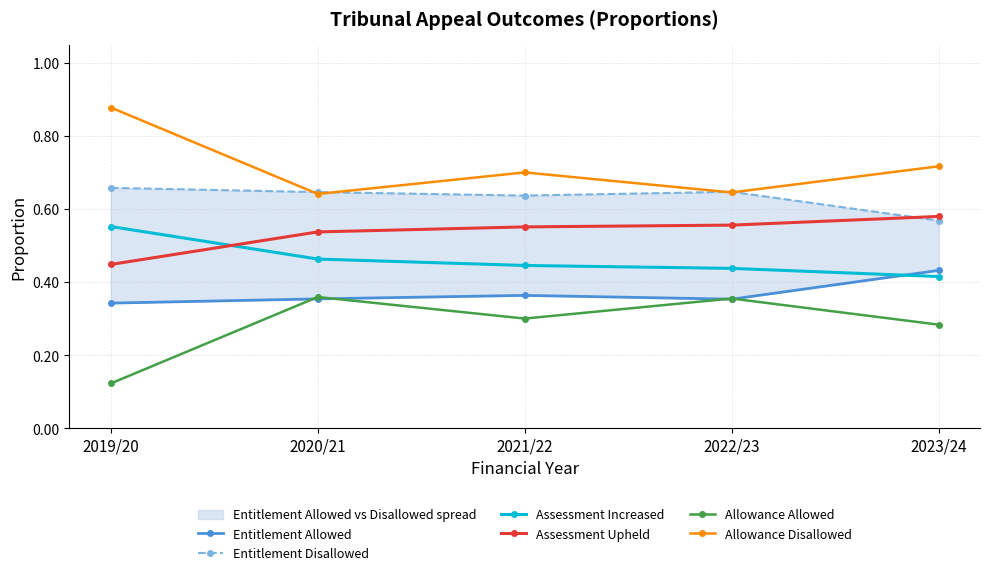

At how many categories does at least one series exceed 0?

5